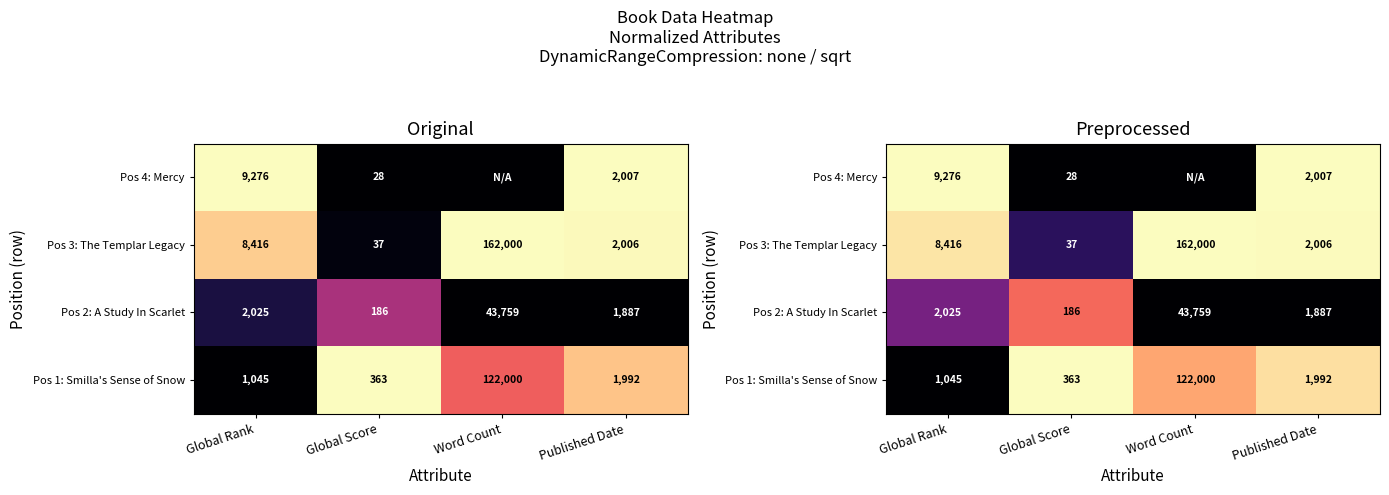

Rank the series at Word Count from highest to lowest value.

Pos 3: The Templar Legacy, Pos 1: Smilla's Sense of Snow, Pos 2: A Study In Scarlet, Pos 4: Mercy